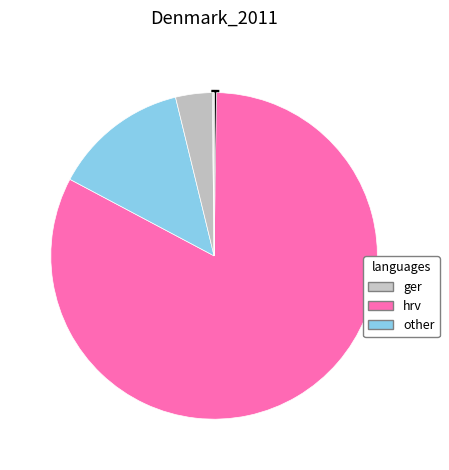

To the nearest percent, what is the average slice percentage?

17%